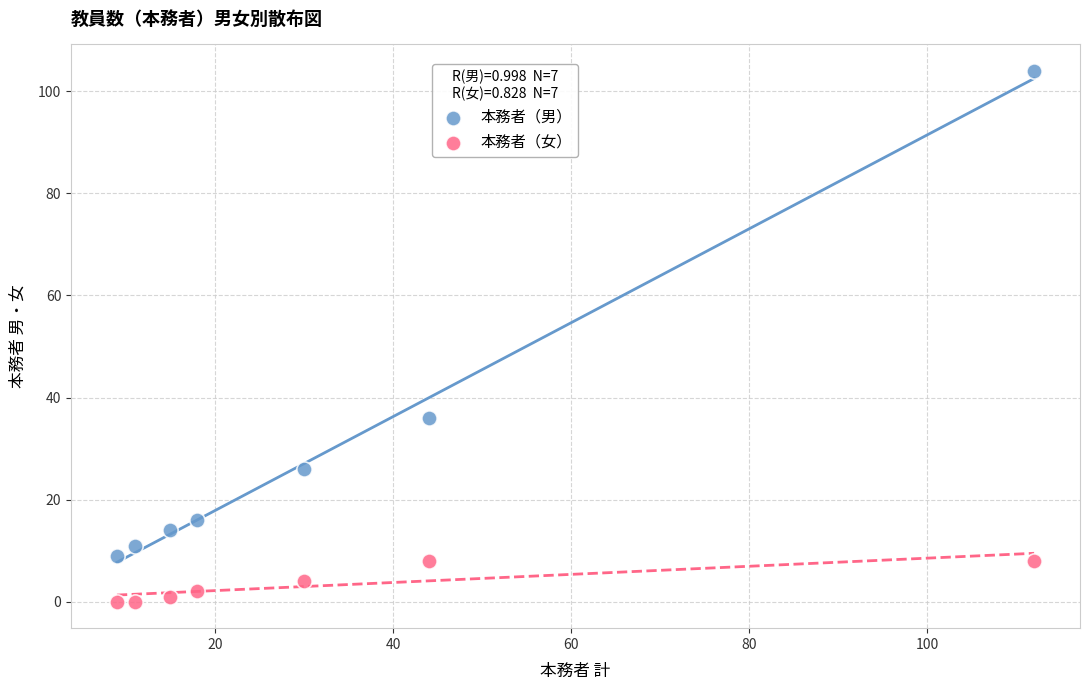

Which series reaches the minimum Y coordinate?

本務者（女）